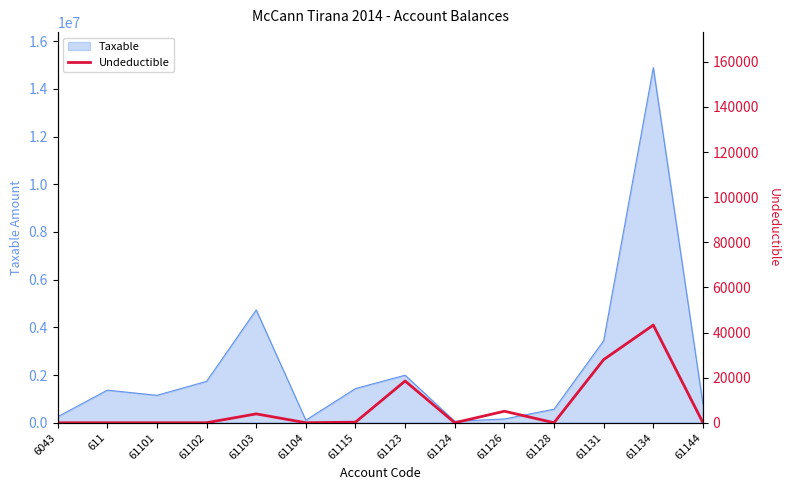

Reading right to left, what are all the values shown in this chart?

0	43299	28000	0	5100	0	18500	250	0	3920	0	0	0	0